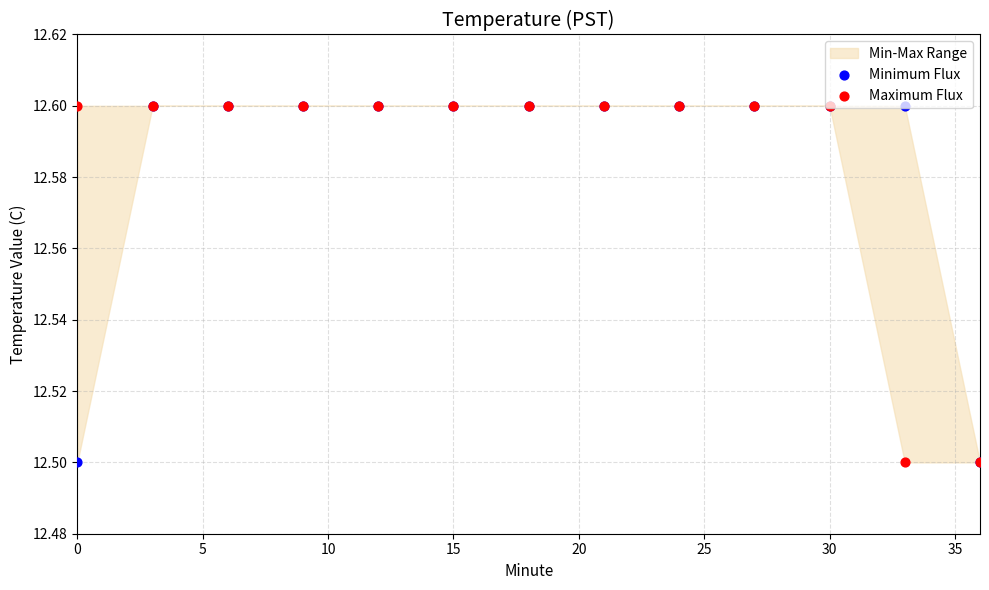

At how many categories does at least one series exceed 12?

13